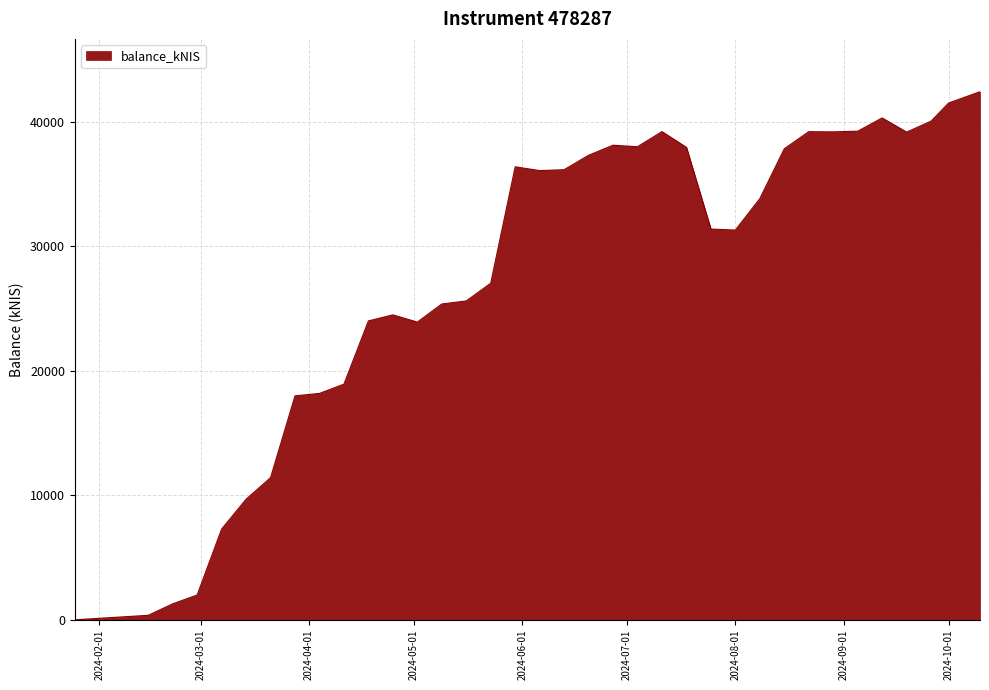

What is the greatest value displayed?

42401.8